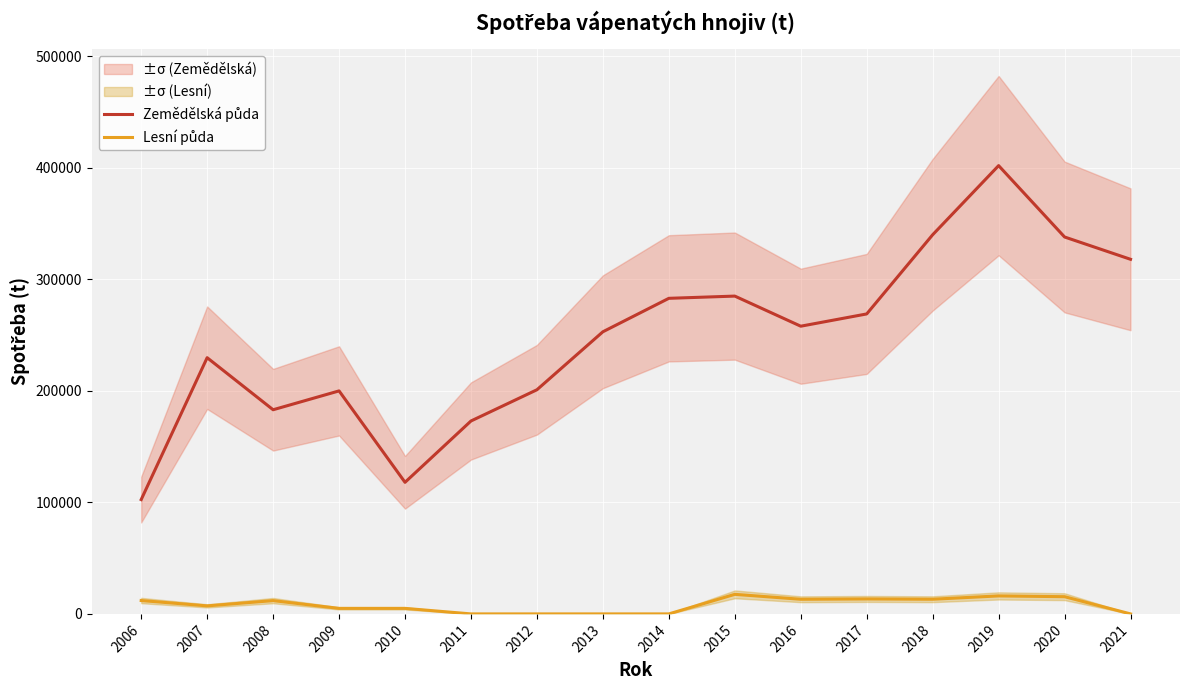

Rank the series by their maximum value, from highest to lowest.

Zemědělská půda, Lesní půda